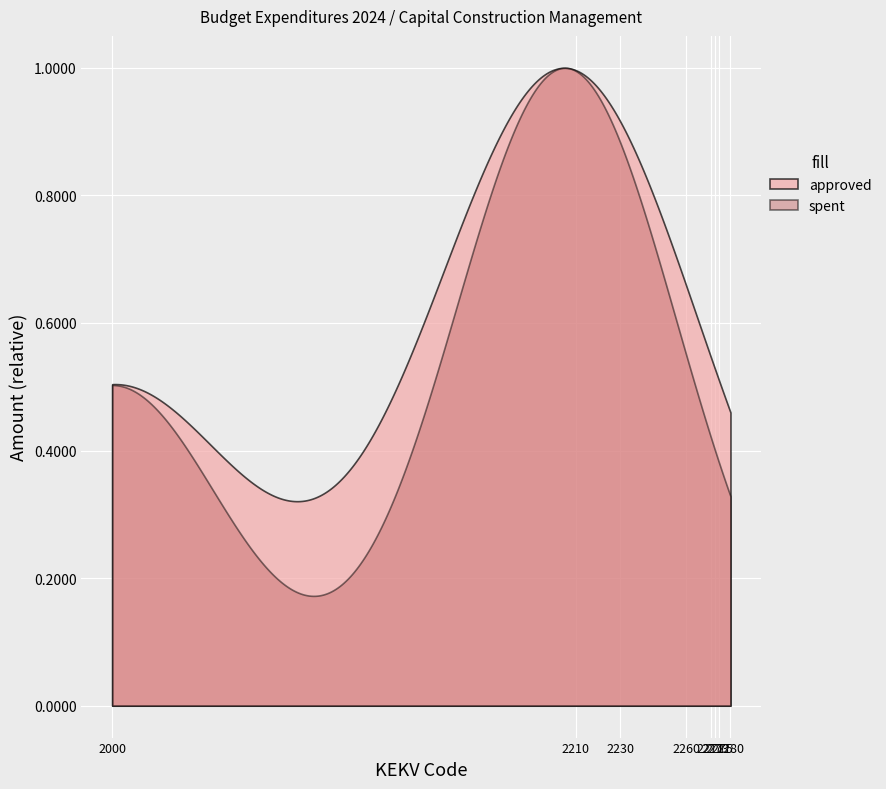

Which has a higher value, 2210 or 2240?

2210